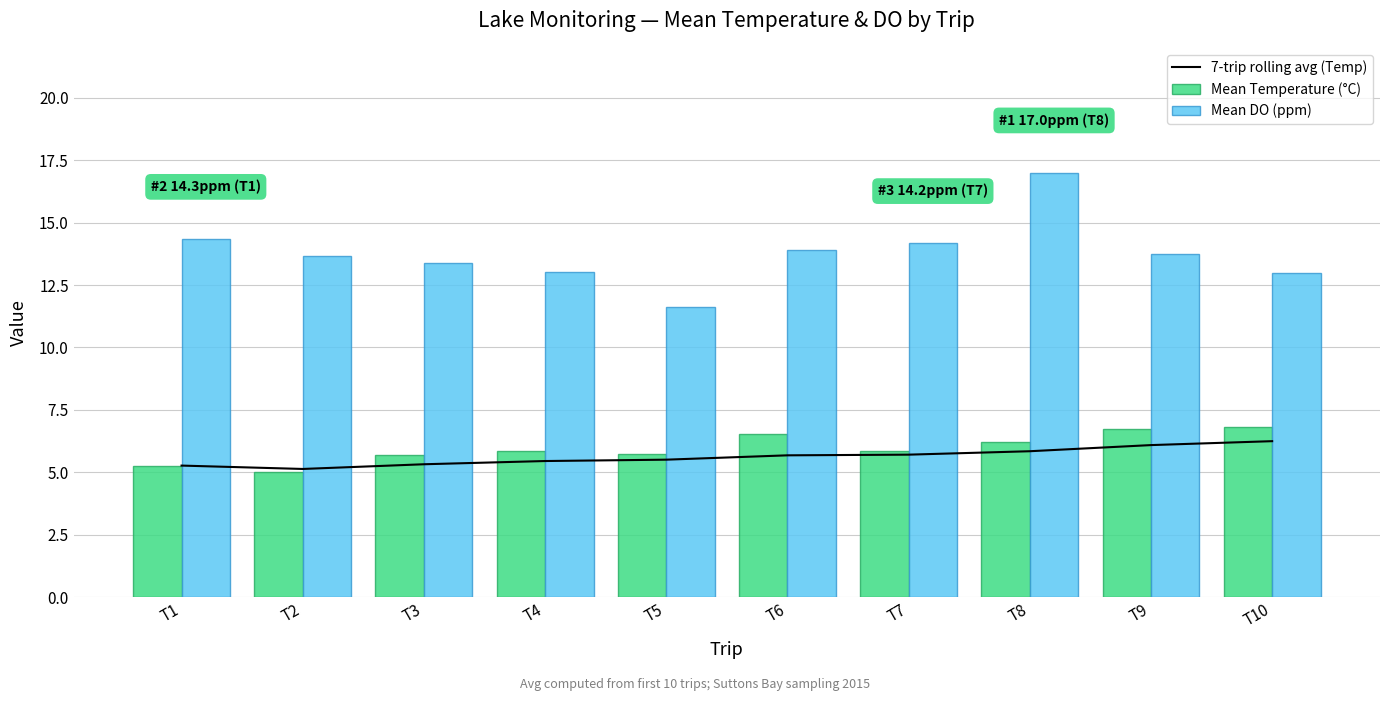

Rank the series by their maximum value, from highest to lowest.

Mean DO (ppm), Mean Temperature (°C), 7-trip rolling avg (Temp)